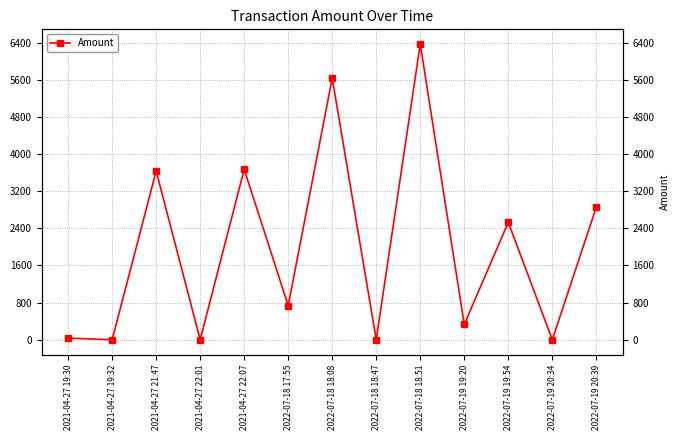

Reading right to left, transcribe all the data shown in this chart.

2022-07-19 20:39=2859.1	2022-07-19 20:34=0.2	2022-07-19 19:54=2530.2	2022-07-19 19:20=330.1	2022-07-18 18:51=6370.1	2022-07-18 18:47=0.2	2022-07-18 18:08=5635.2	2022-07-18 17:55=735.1	2021-04-27 22:07=3672.1	2021-04-27 22:01=0.2	2021-04-27 21:47=3636.2	2021-04-27 19:32=0.0	2021-04-27 19:30=36.1